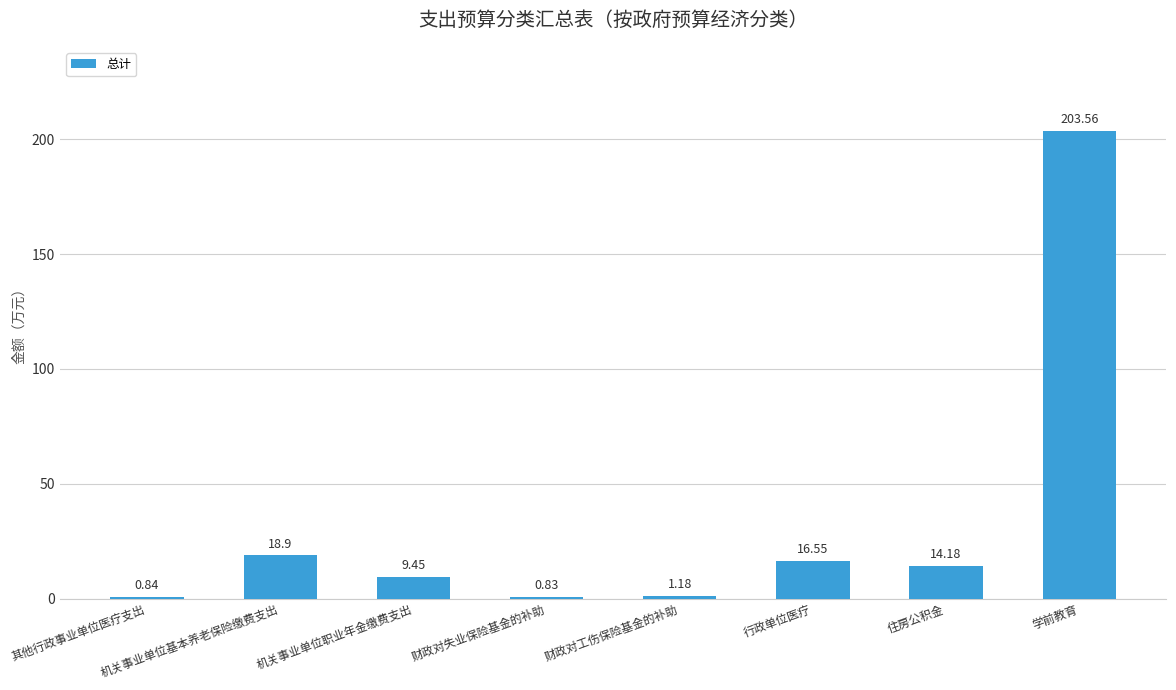

Which category has the lowest value across all series?

财政对失业保险基金的补助